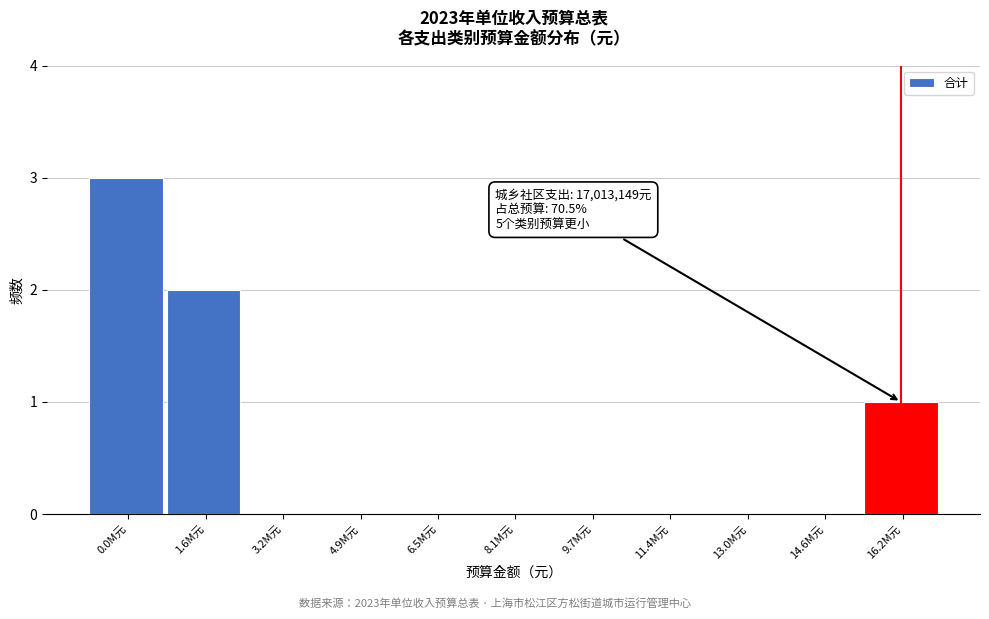

Reading right to left, transcribe all the data shown in this chart.

16.2M元=1	14.6M元=0	13.0M元=0	11.4M元=0	9.7M元=0	8.1M元=0	6.5M元=0	4.9M元=0	3.2M元=0	1.6M元=2	0.0M元=3